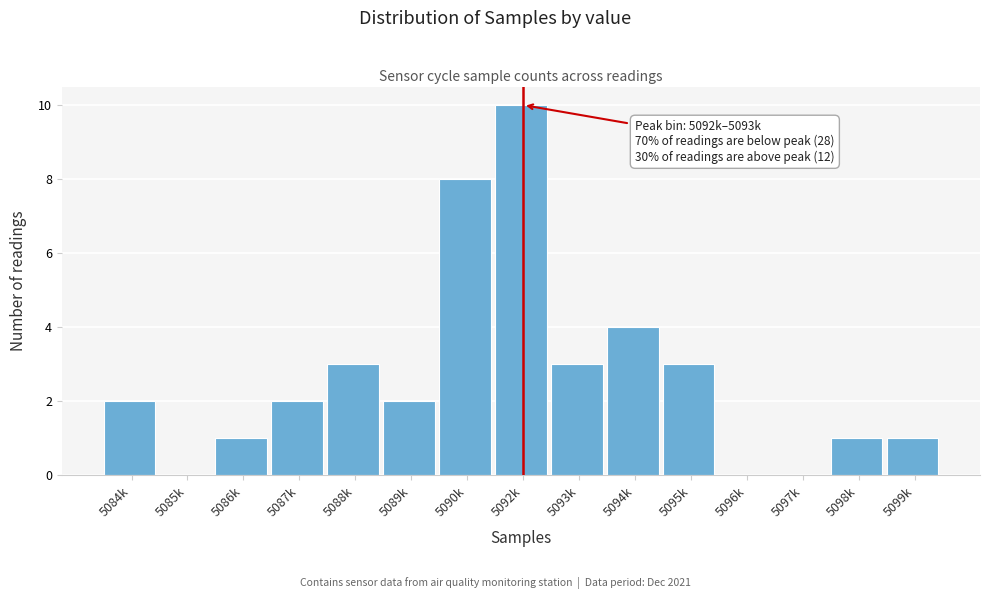

Reading left to right, extract all data points from this chart.

5084k=2	5085k=0	5086k=1	5087k=2	5088k=3	5089k=2	5090k=8	5092k=10	5093k=3	5094k=4	5095k=3	5096k=0	5097k=0	5098k=1	5099k=1